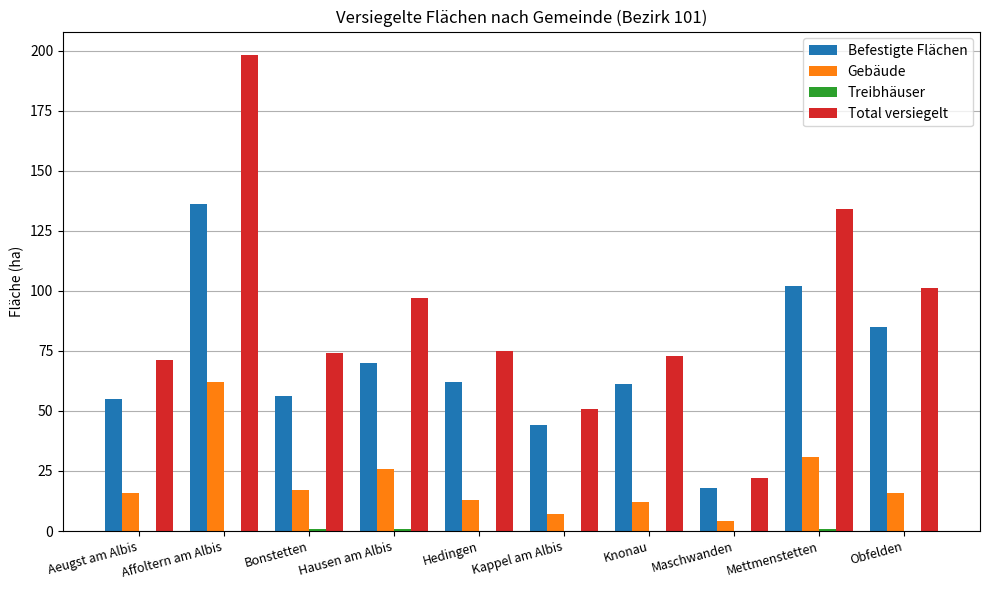

How many distinct data groups are displayed?

4